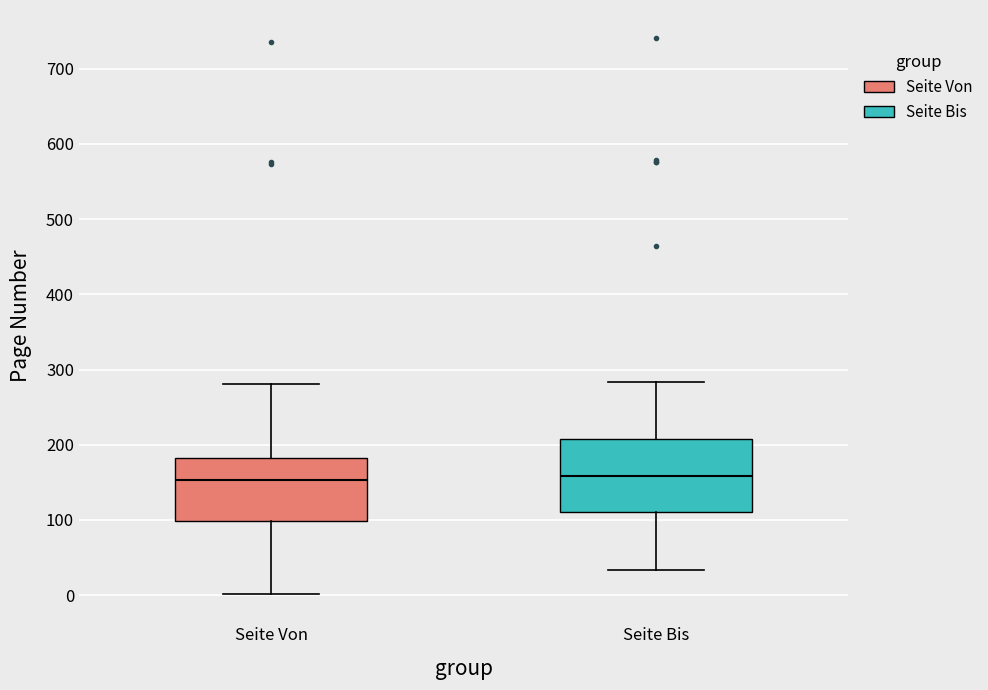

Where does the upper whisker of the box for Seite Von end on the y-axis? The values are not printed on the chart, so give them approximately, as read against the axis.

280